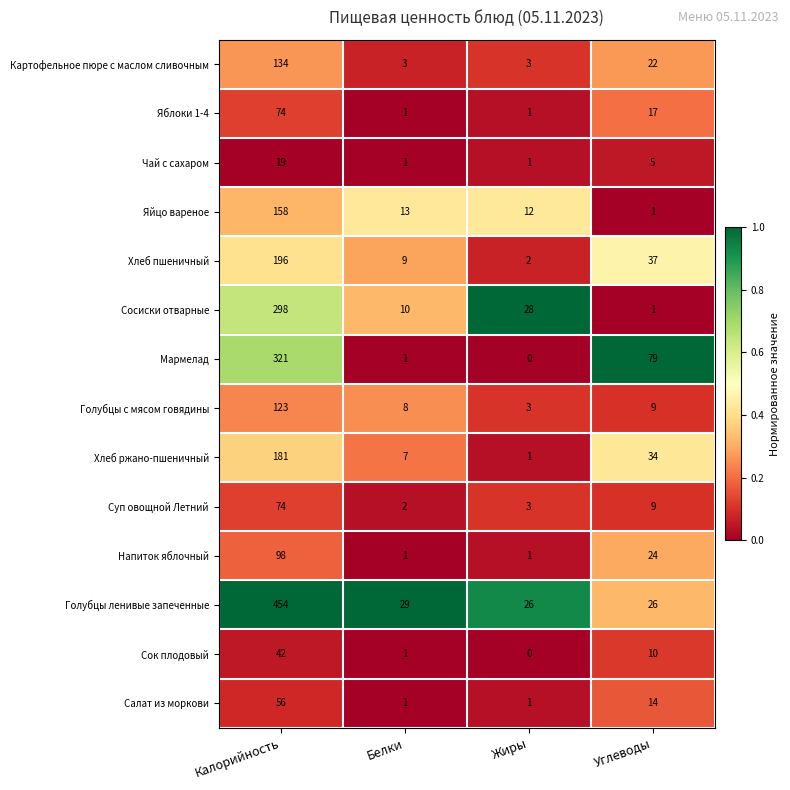

What is the difference between the highest and lowest values at Калорийность?

435